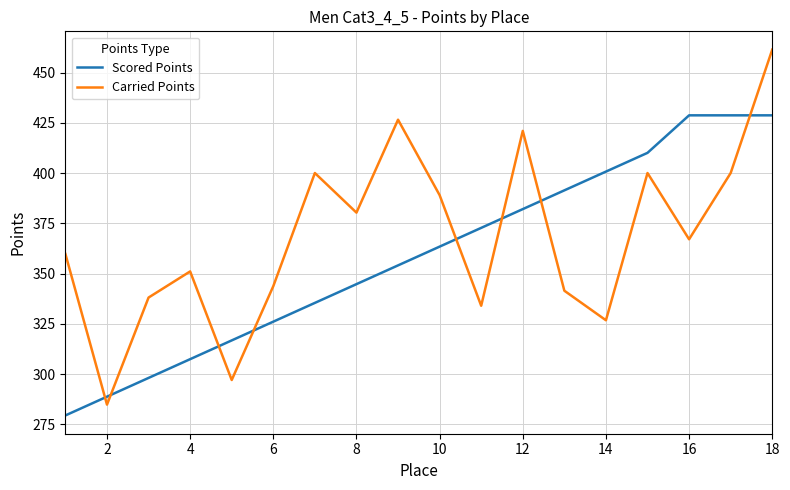

What is the difference between the maximum and minimum values in the Scored Points series?

149.3